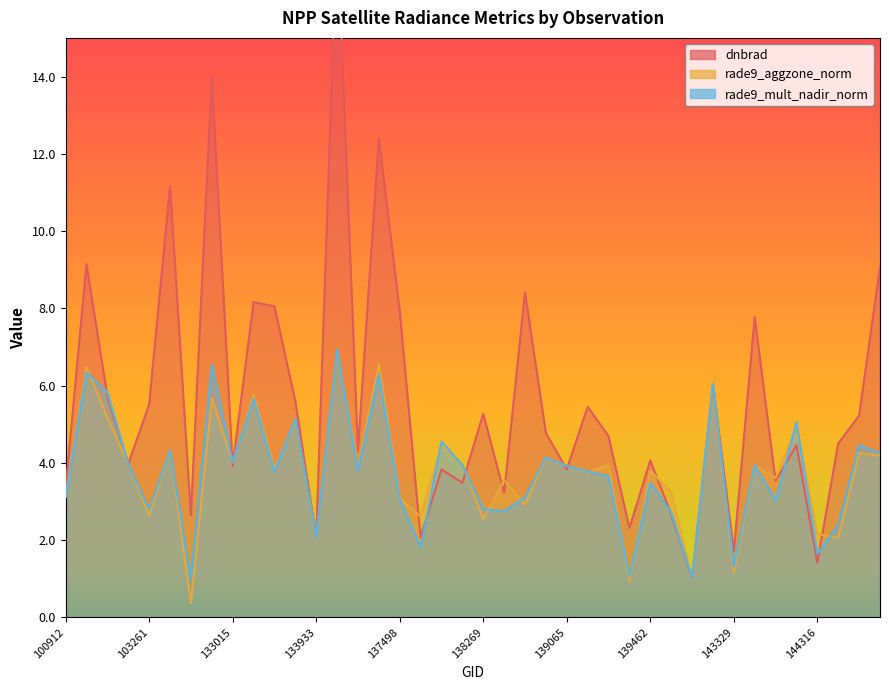

Where does the rade9_mult_nadir_norm series first go above 3?

100912